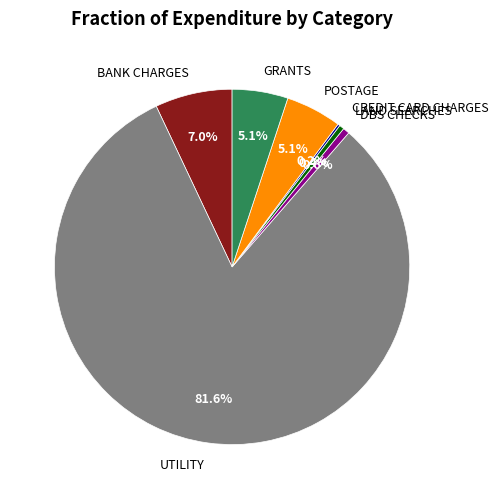

What percentage is the POSTAGE slice, to the nearest percent?

5%